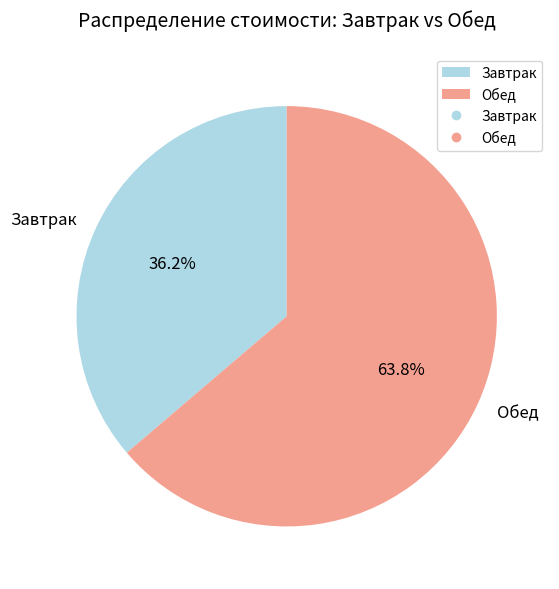

The Обед slice represents 58% of the pie. True or false?

False